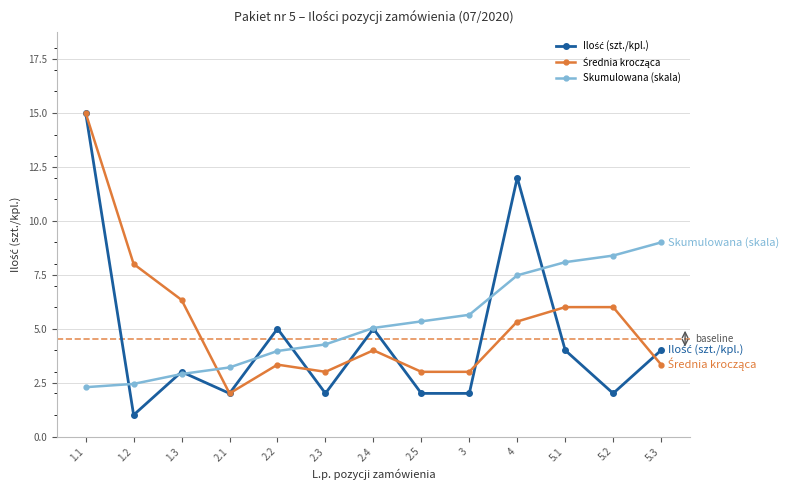

What is the difference between the highest and lowest values at 4?

6.7